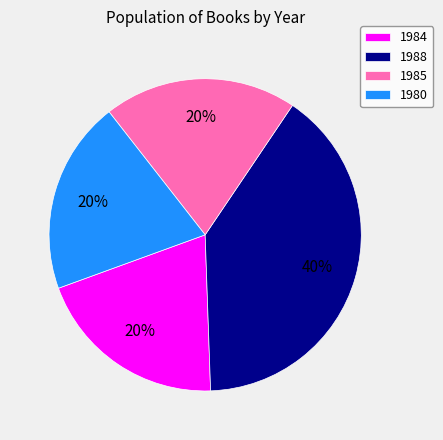

To the nearest percent, what is the combined percentage of 1984 and 1980?

40%